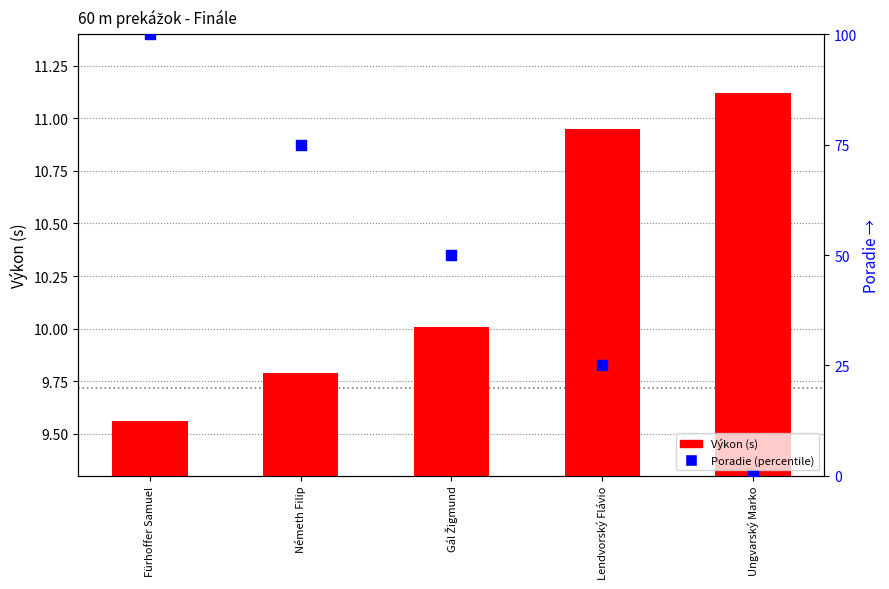

Which series has the largest total across all categories?

Poradie (percentile)